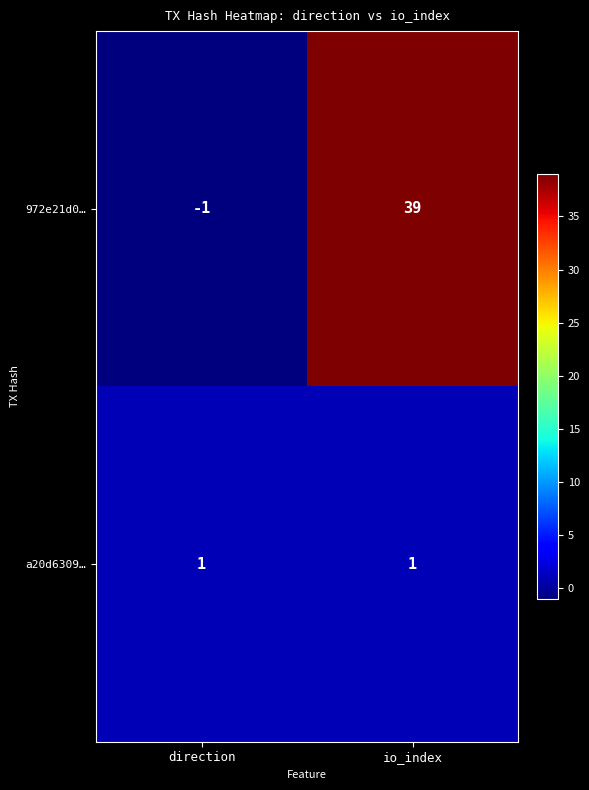

Reading right to left, what are all the values shown in this chart?

972e21d0…: io_index=39	direction=-1
a20d6309…: io_index=1	direction=1